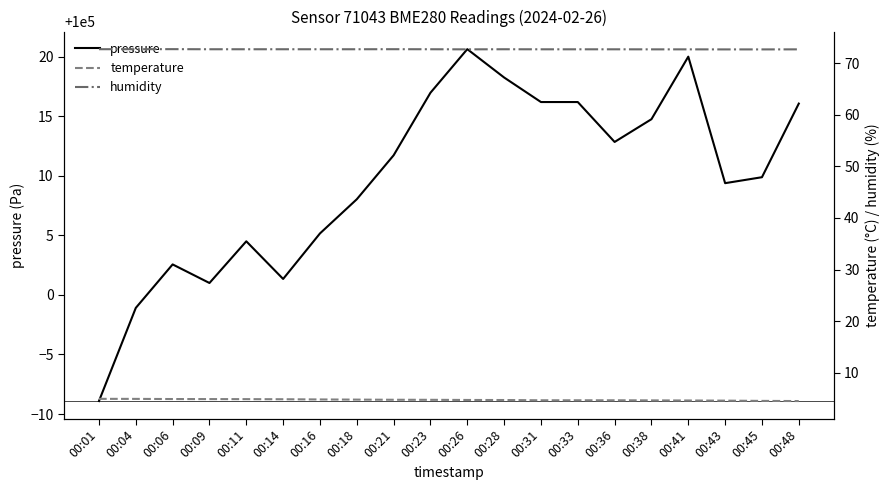

Where is pressure nearest to the value 100005?

00:16